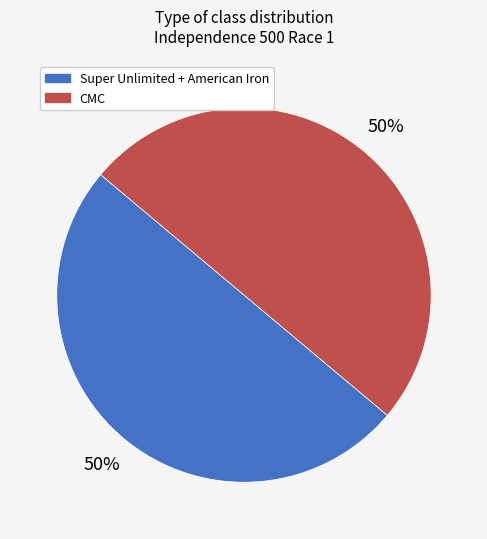

Count the number of slices in the pie.

2